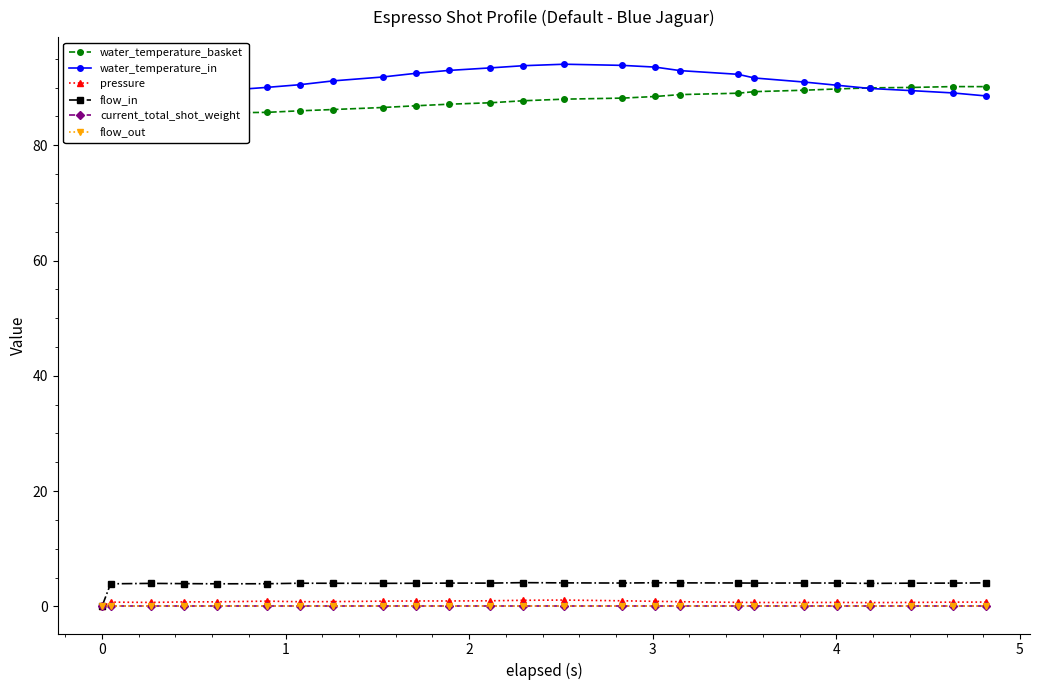

At which category does pressure reach its first local valley?

1